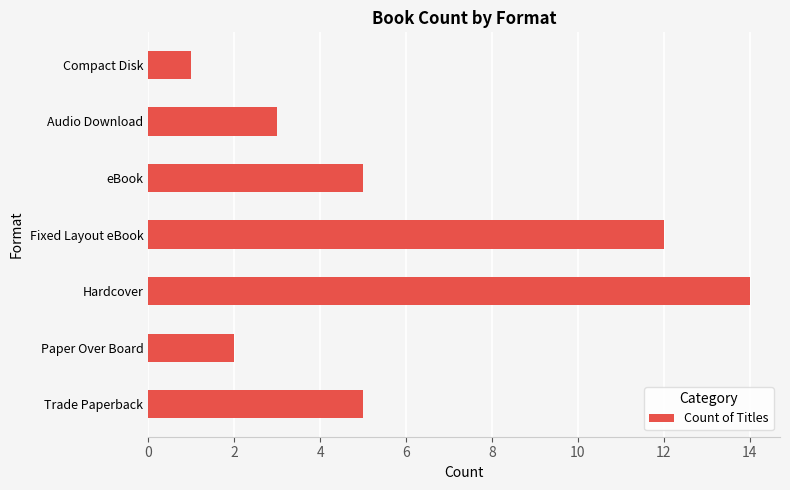

The chart shows a value of 4 at Fixed Layout eBook. True or false?

False